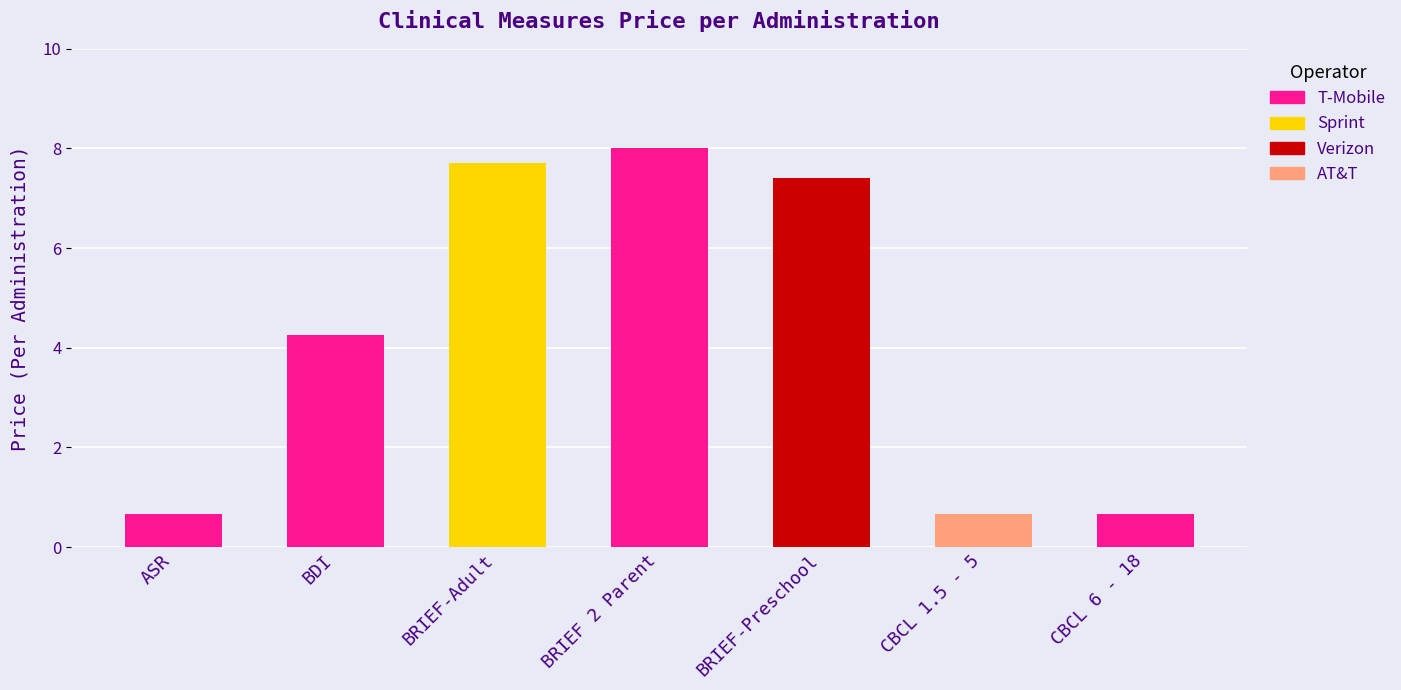

The chart shows a value of 7.7 at BRIEF-Adult. True or false?

True